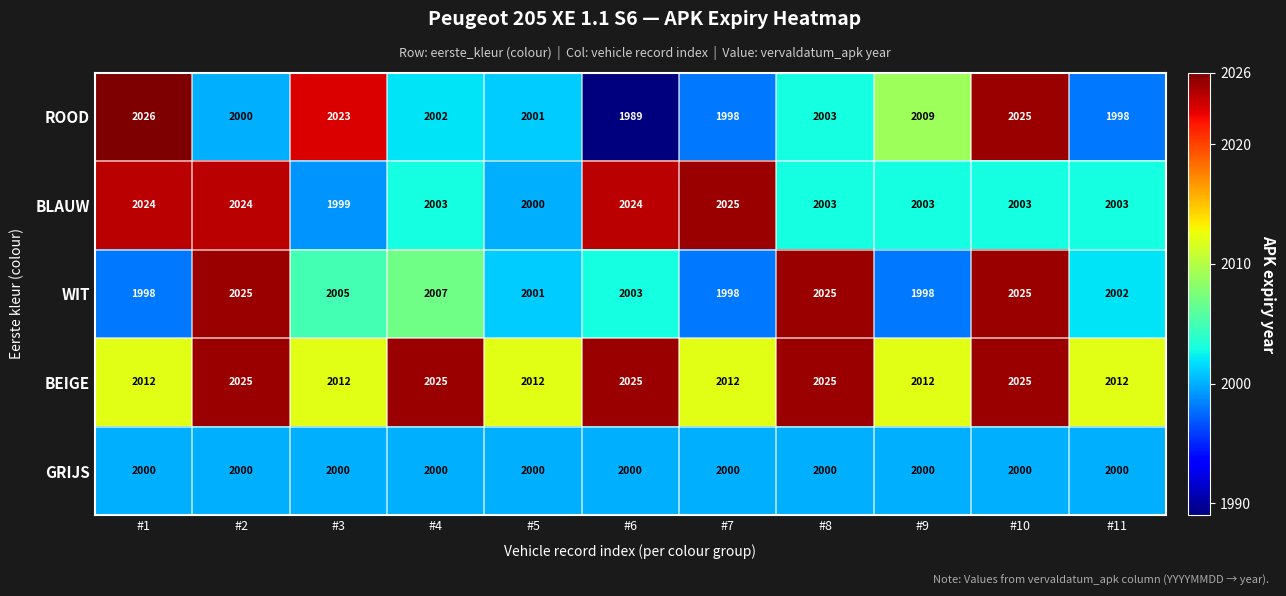

How many distinct data groups are displayed?

5